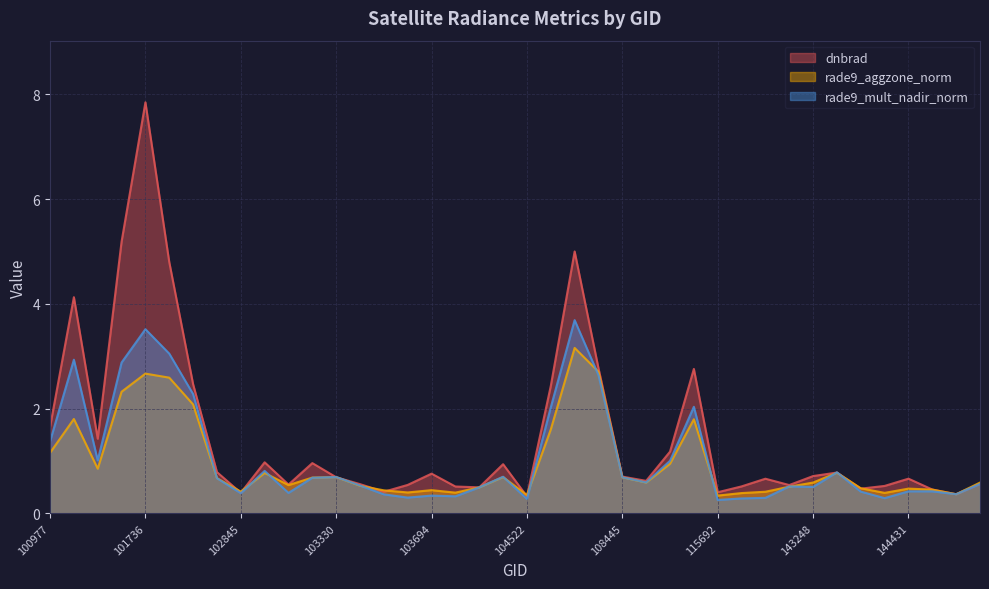

True or false: dnbrad and rade9_aggzone_norm cross at least once.

True